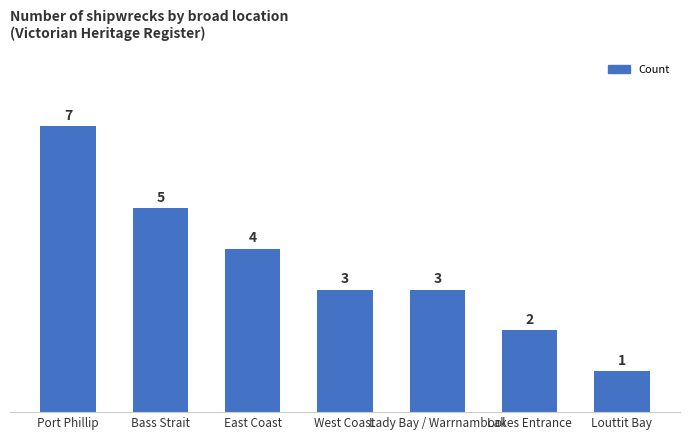

What is the change in value from Port Phillip to West Coast?

-4